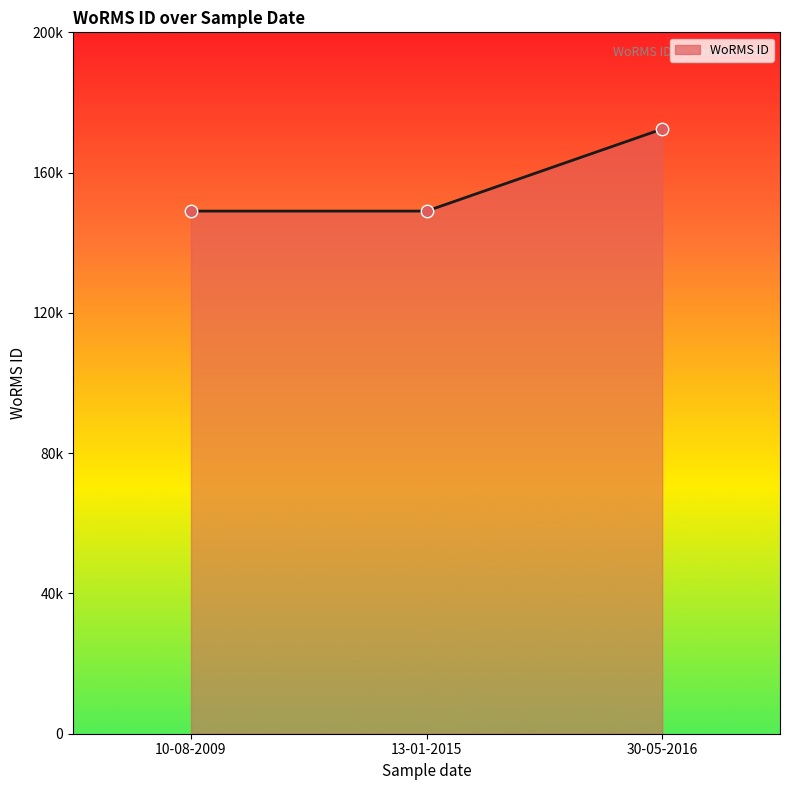

What is the change in value from 13-01-2015 to 30-05-2016?

+23391